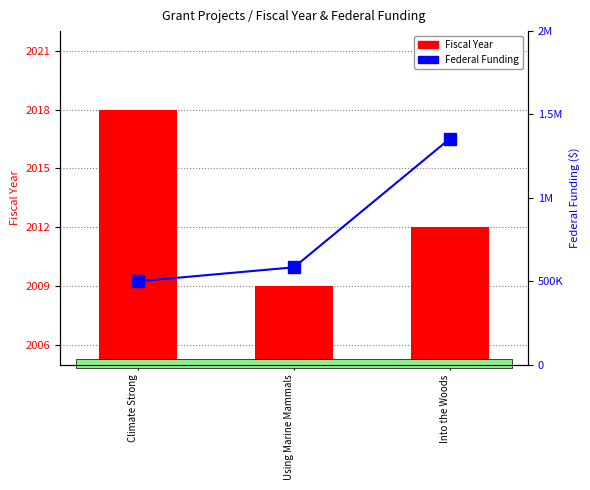

What is the label of the 1st bar from the left?

Climate Strong